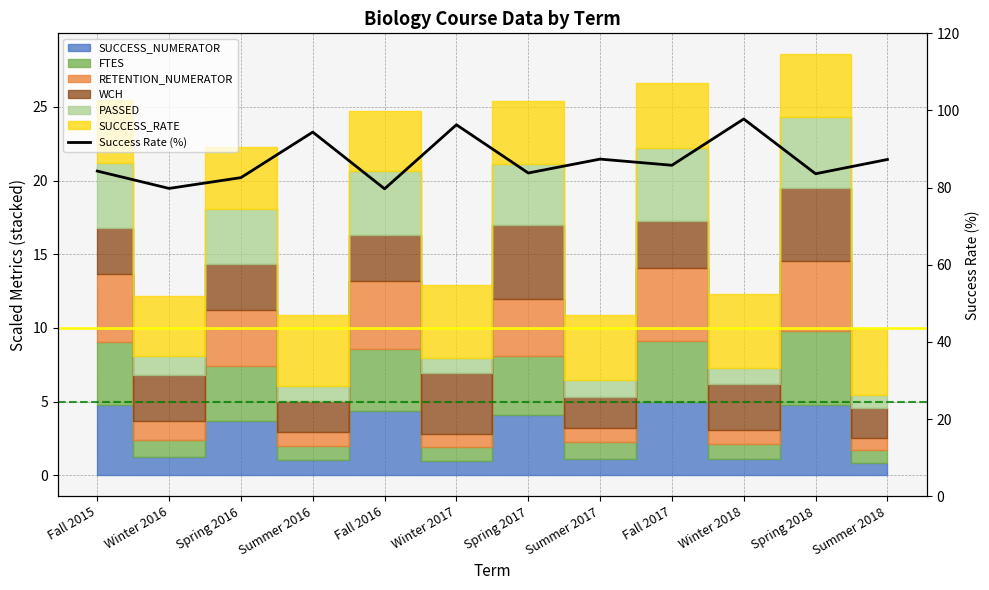

What is the ratio of the value at Winter 2017 to the value at Spring 2017?

1.1